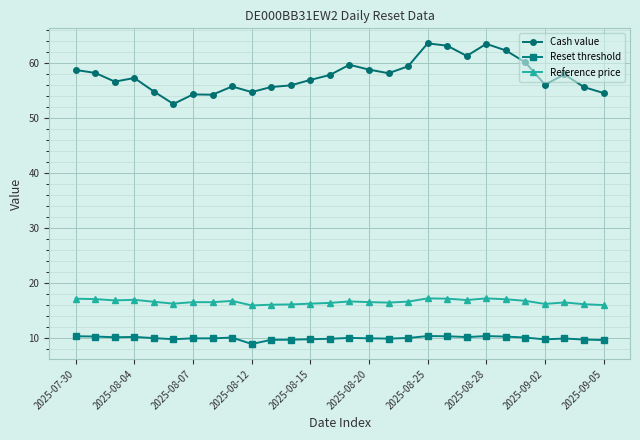

At how many categories does at least one series exceed 49?

28